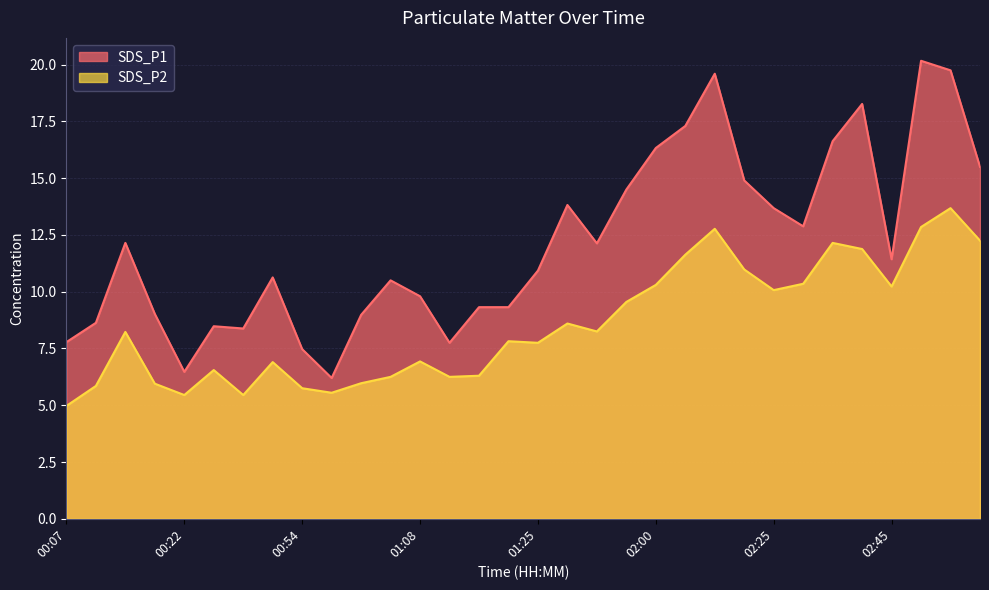

Where is the first local maximum for SDS_P2?

00:15